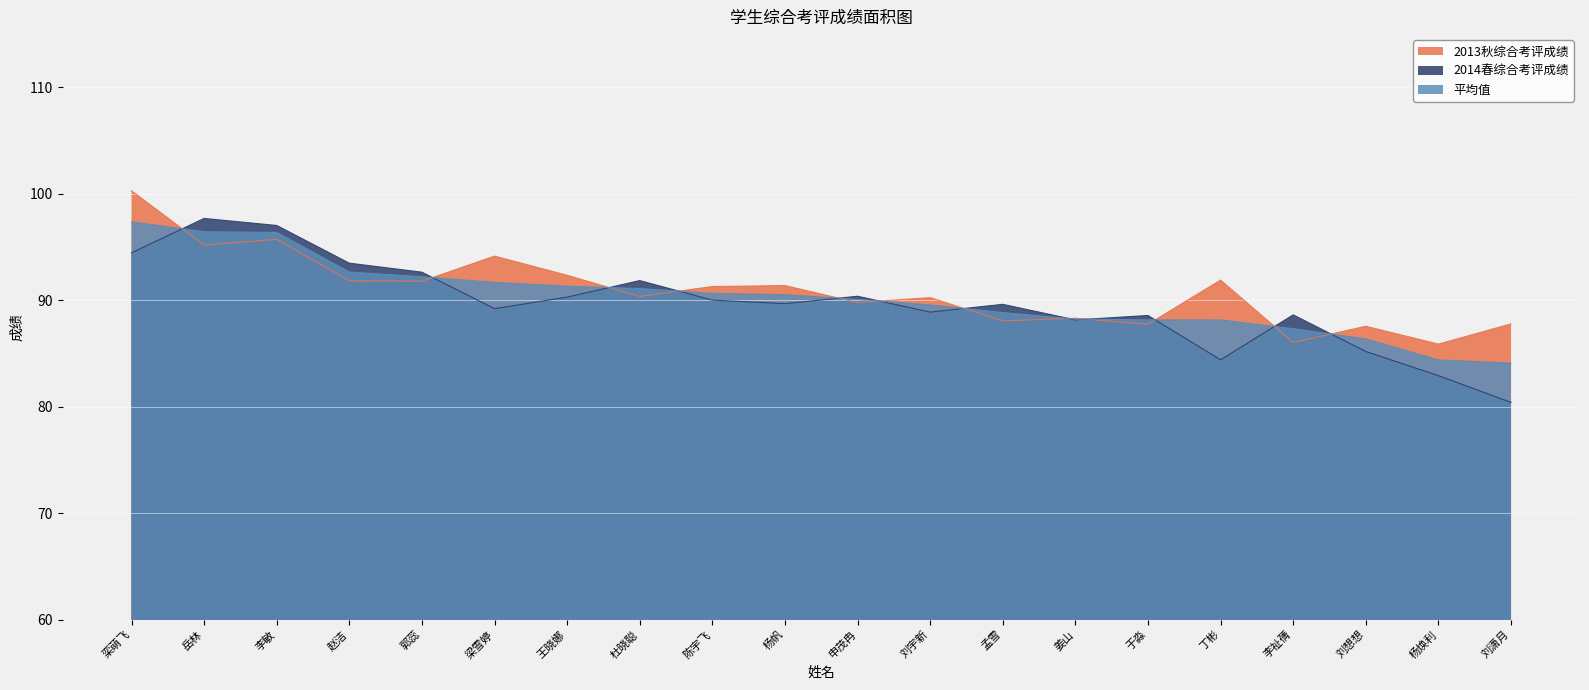

The value of 平均值 at 栾萌飞 is 46.9. True or false?

False